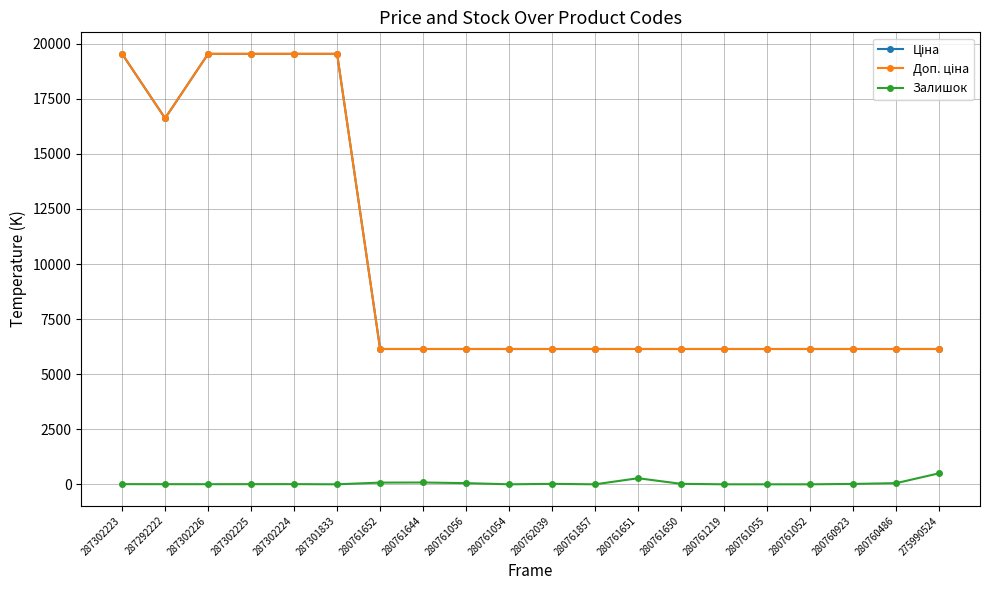

Does the chart have visible grid lines?

Yes